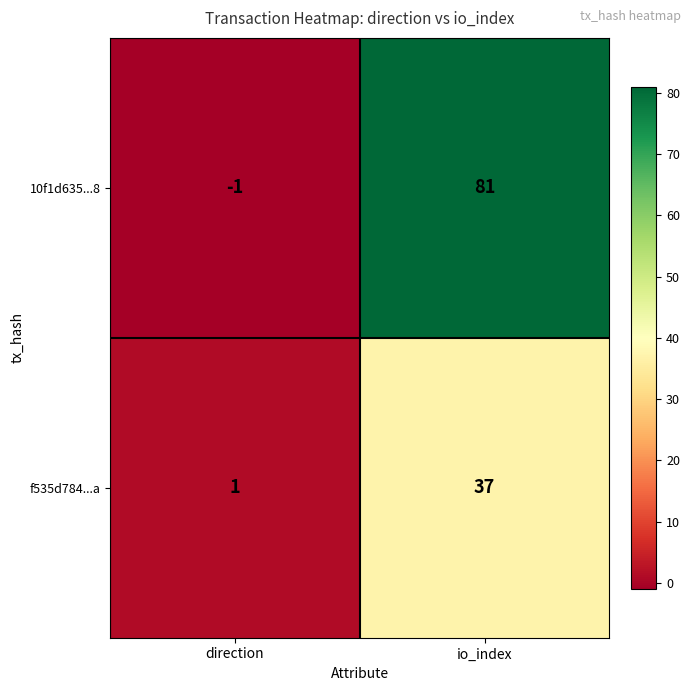

At direction, list the series in order from smallest to largest.

10f1d635...8, f535d784...a